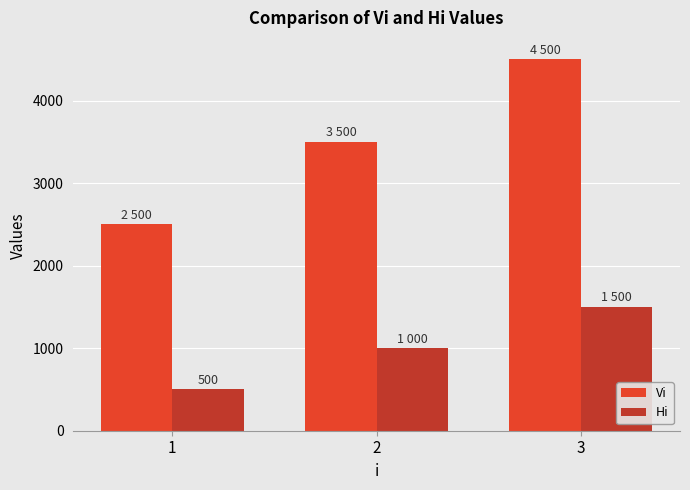

Which series changed the most between 1 and 2?

Vi